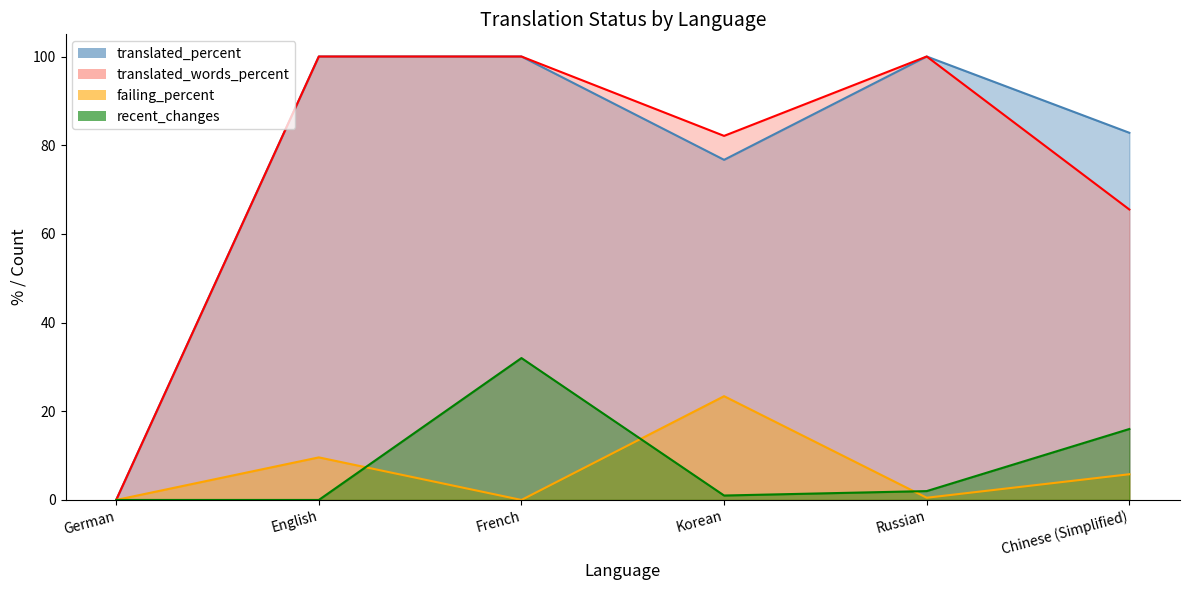

How many distinct data groups are displayed?

4